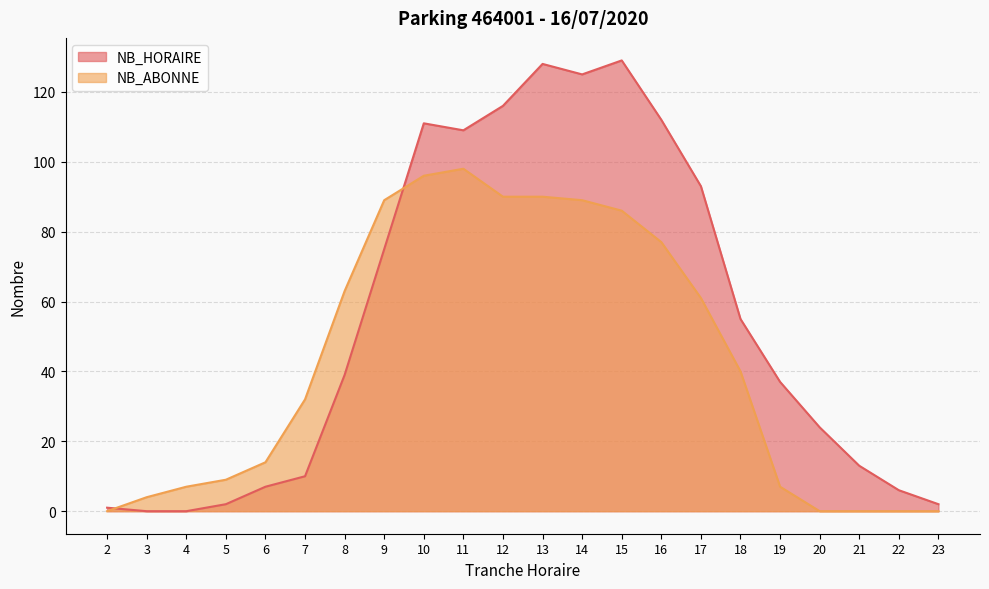

Where is the first local maximum for NB_HORAIRE?

10